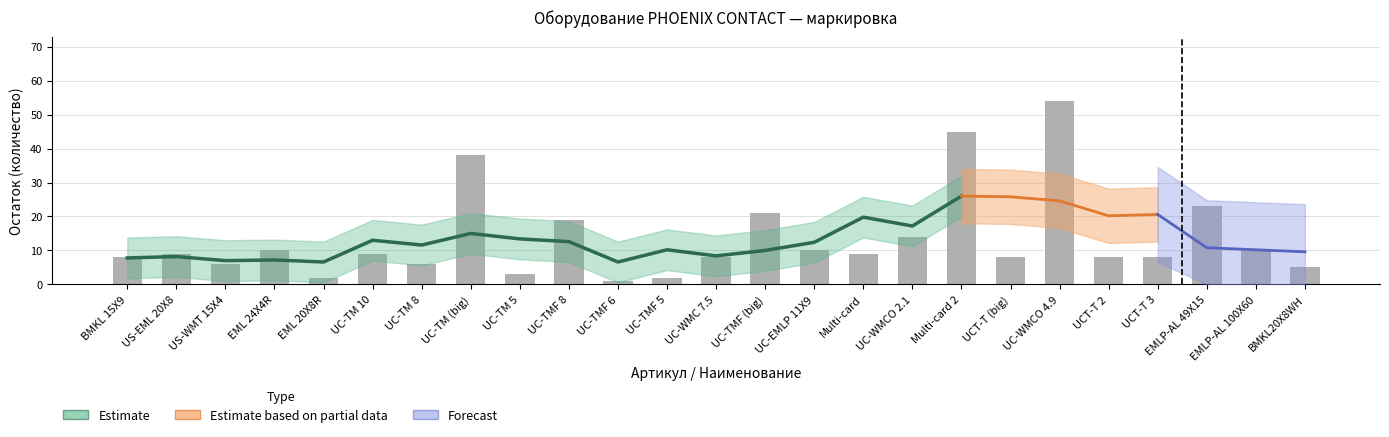

What is the minimum value shown in the chart?

1